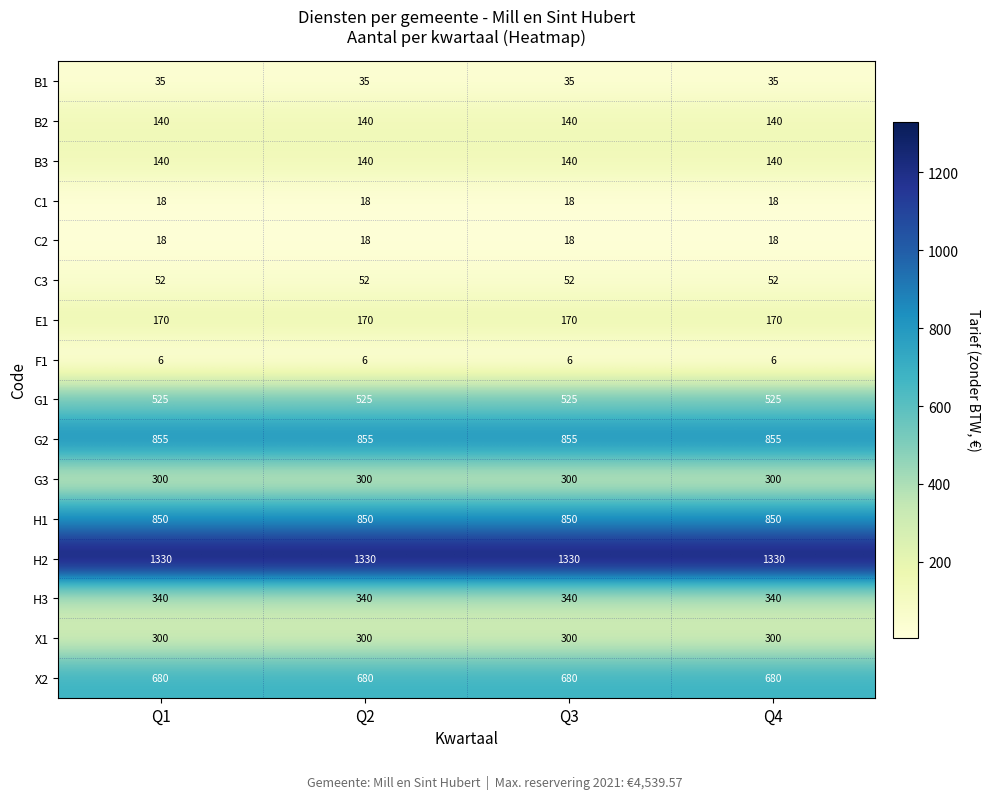

What is the minimum value shown in the chart?

6